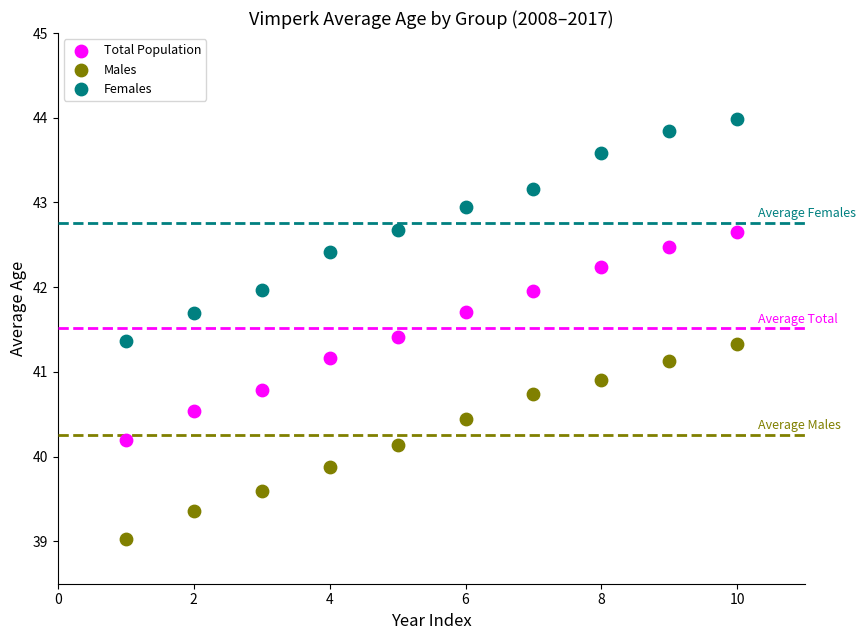

Which series contains the highest Y value?

Females